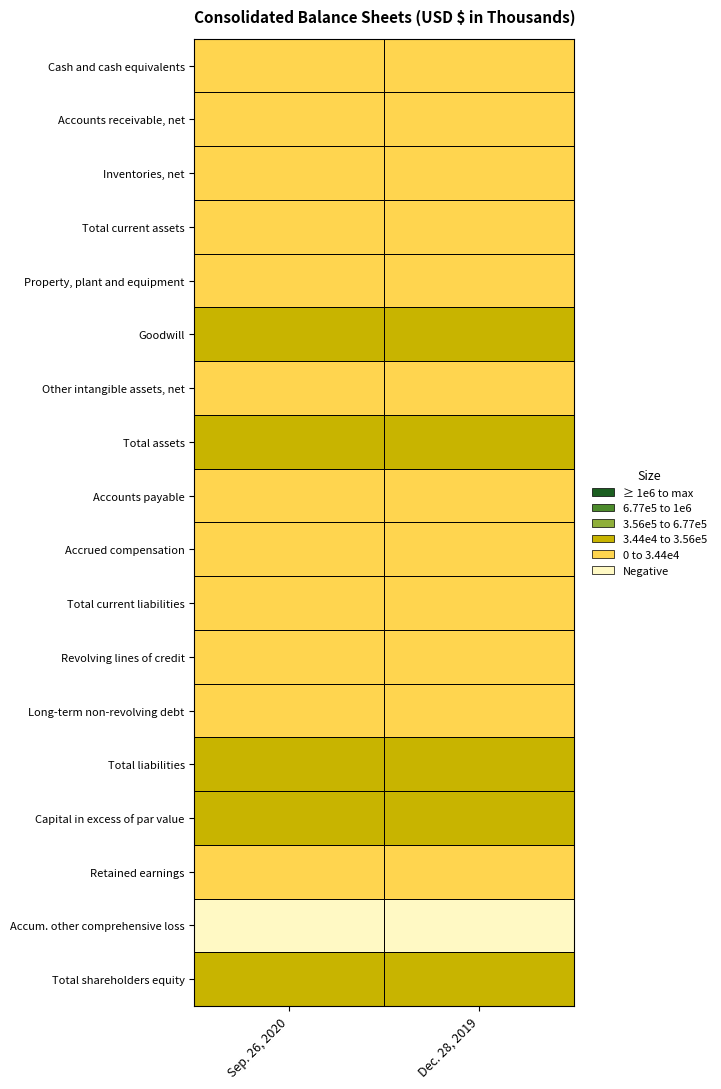

What is the difference between the Inventories, net values at 0 and 1?

7554